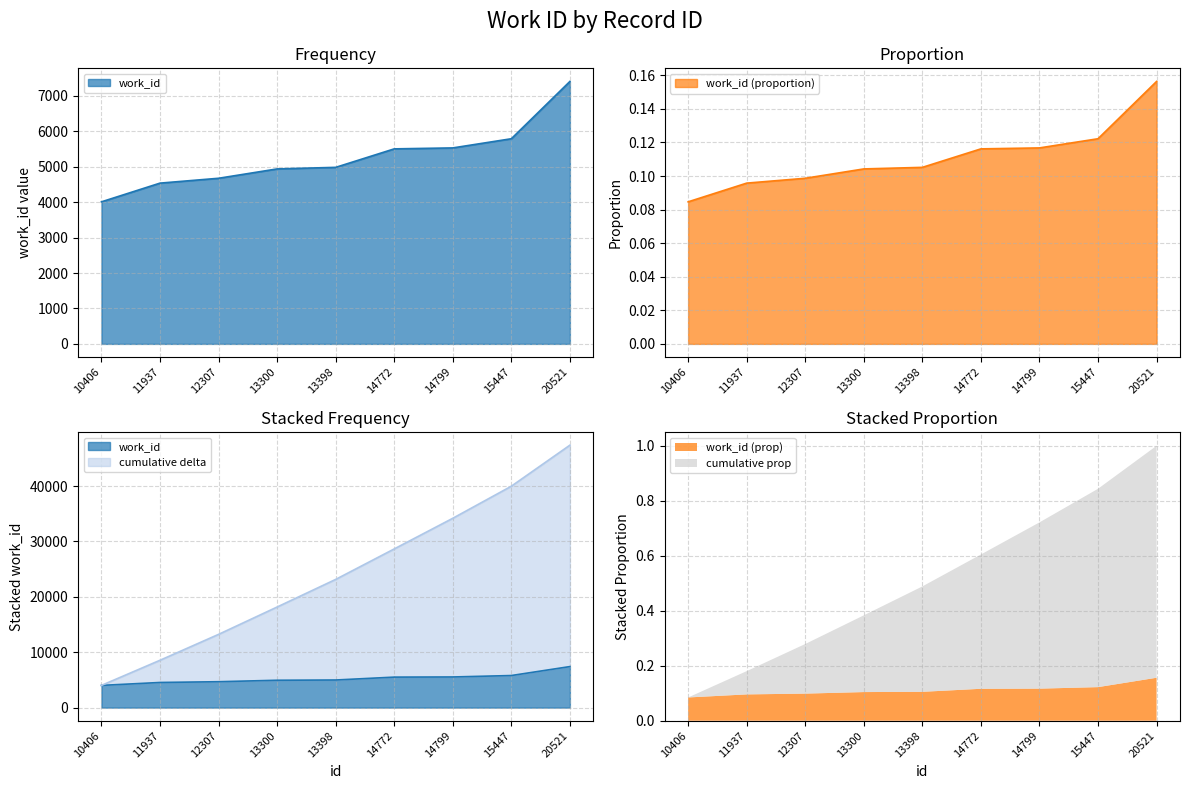

At which label is the value closest to 5709?

15447